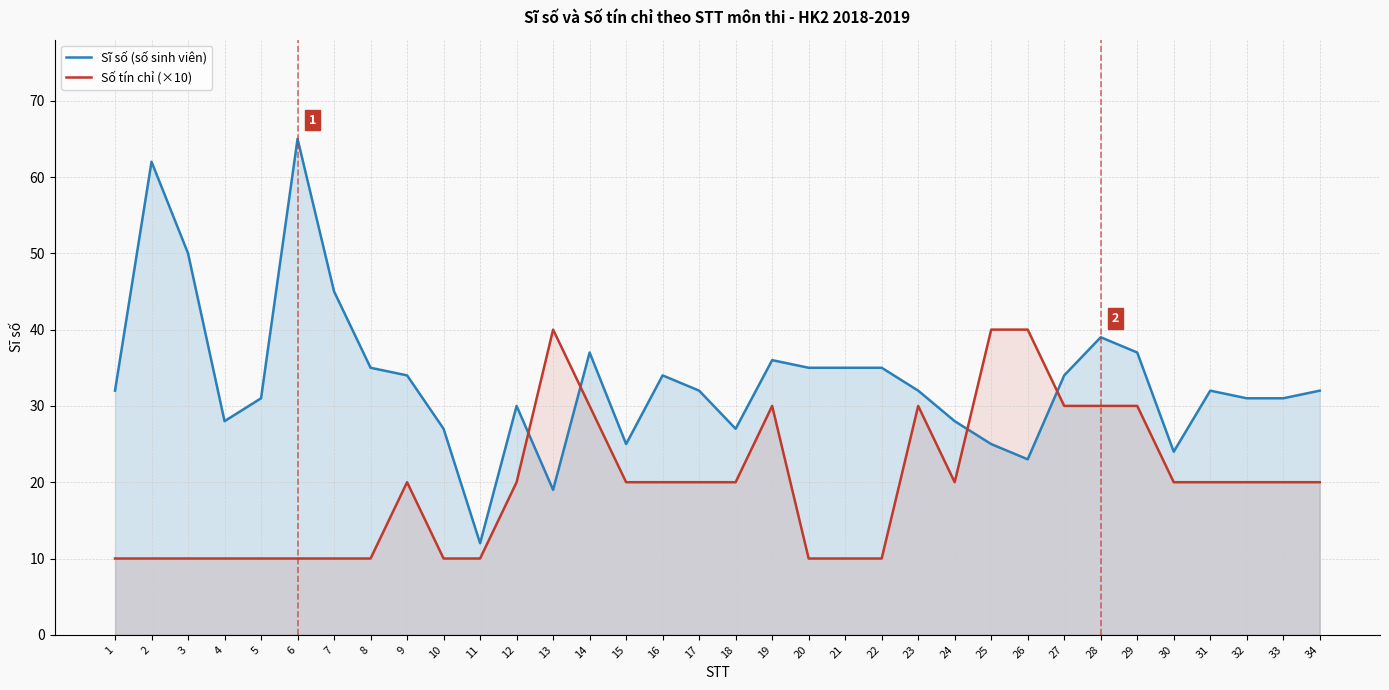

At which category does Sĩ số (số sinh viên) reach its first local peak?

2